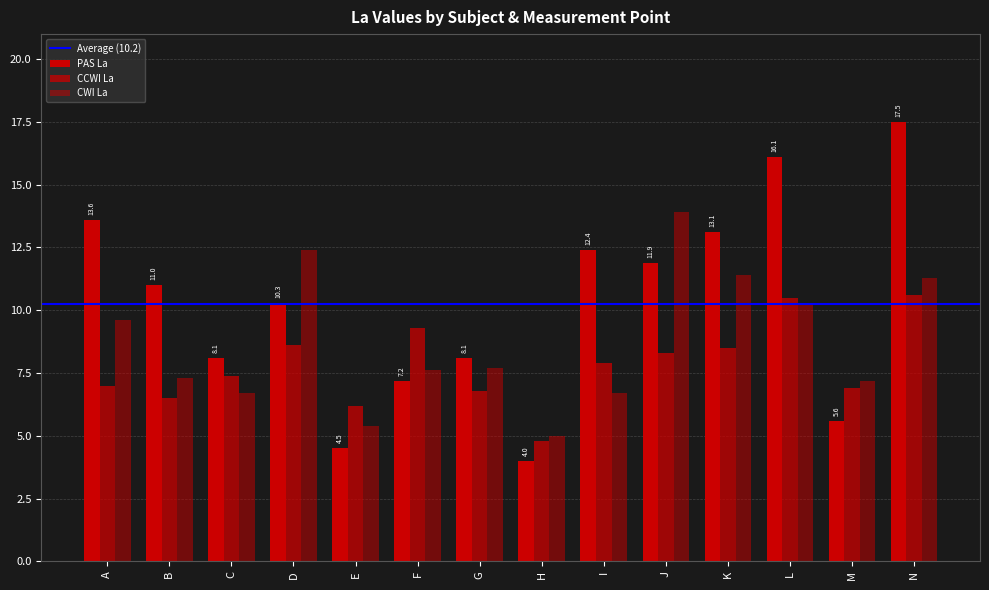

Which category has the highest value across all series?

N